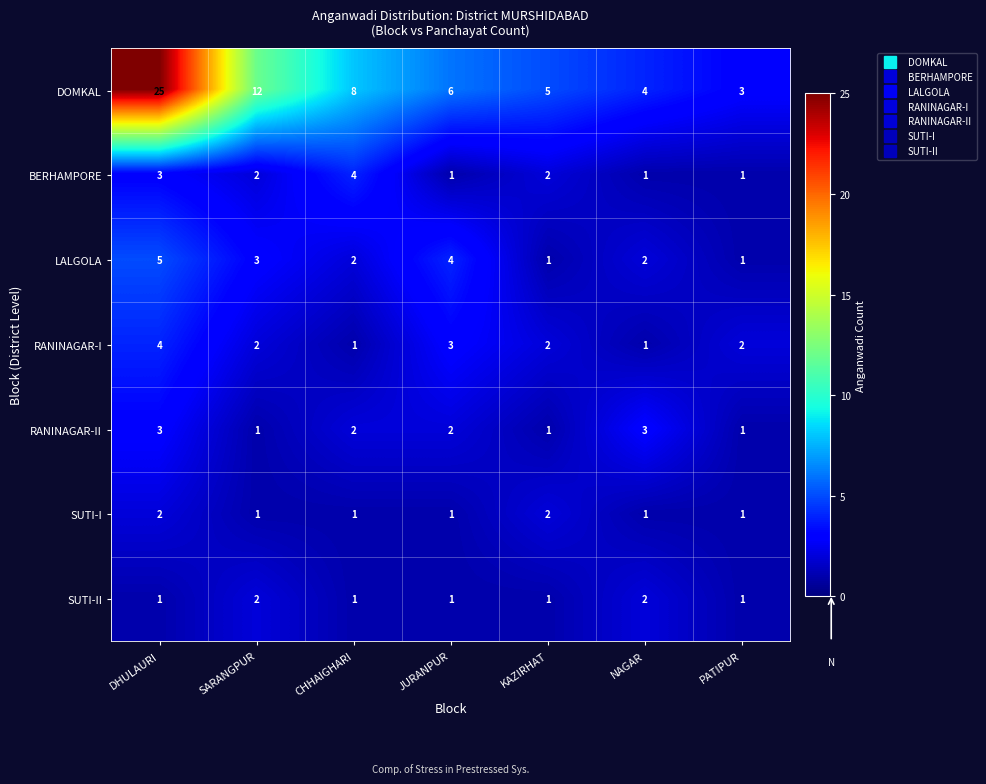

What value does the BERHAMPORE series have at DHULAURI?

3